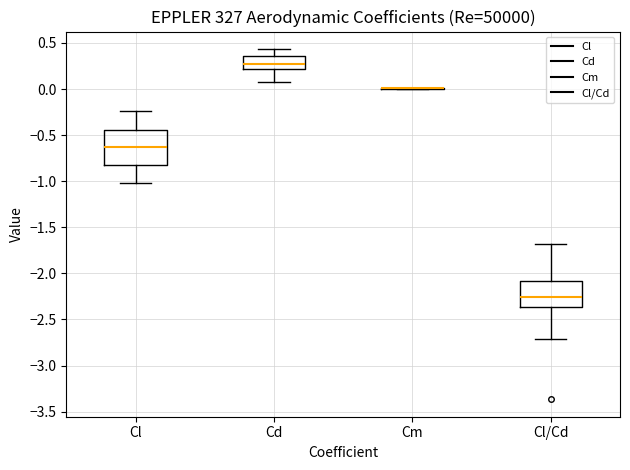

Which box is the tallest, from its lower edge to its upper edge?

Cl